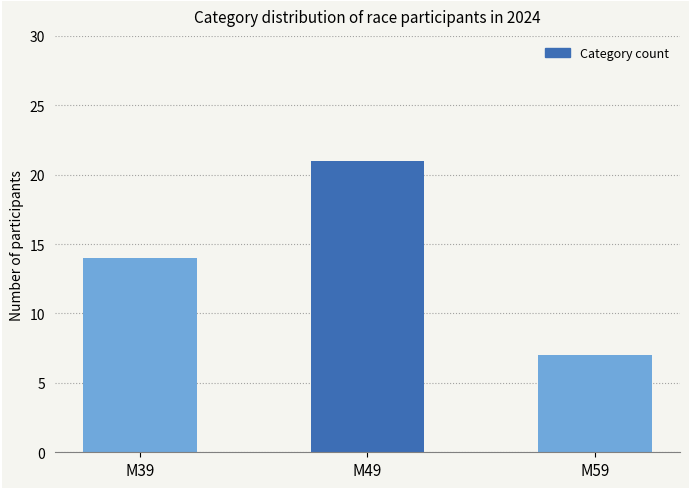

What is the sum of the values at M39 and M49?

35